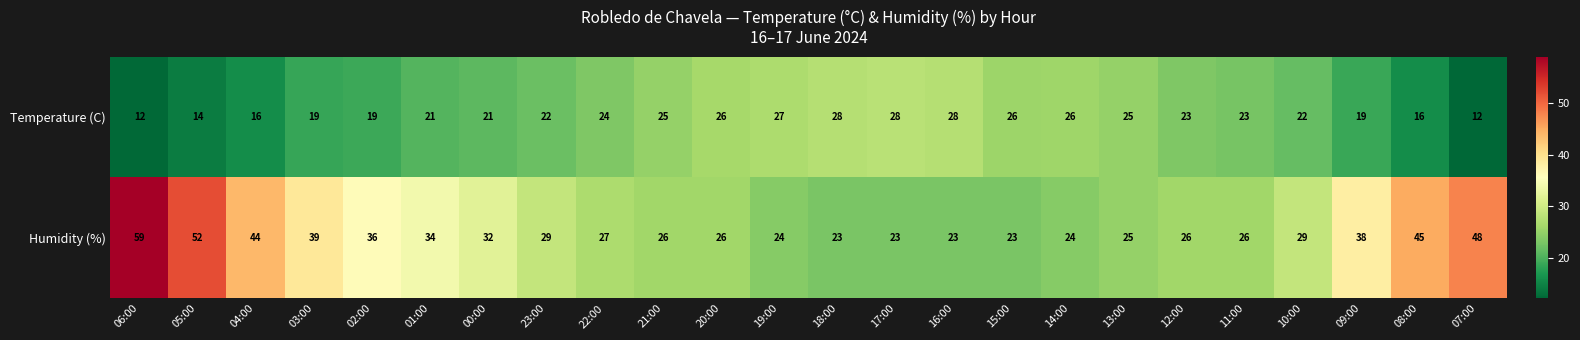

Which series has the largest range (max minus min)?

Humidity (%)